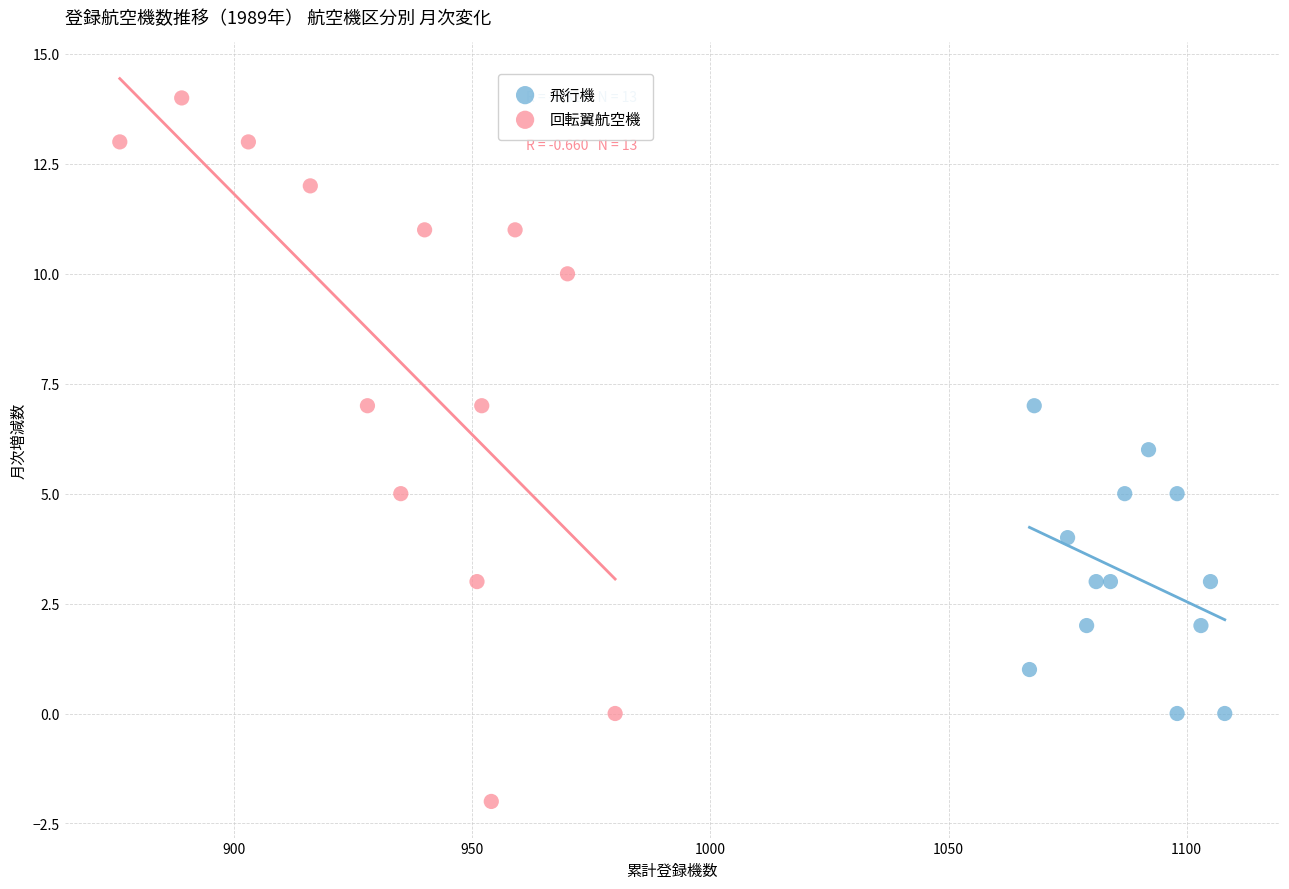

Which series has the widest spread of Y values?

回転翼航空機